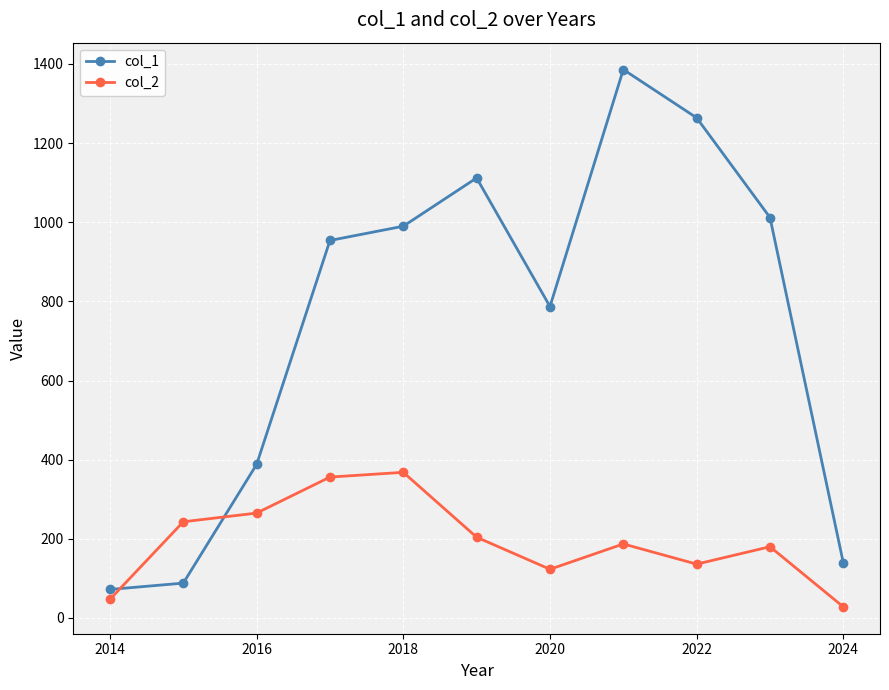

List the series in order of their peak value, highest first.

col_1, col_2